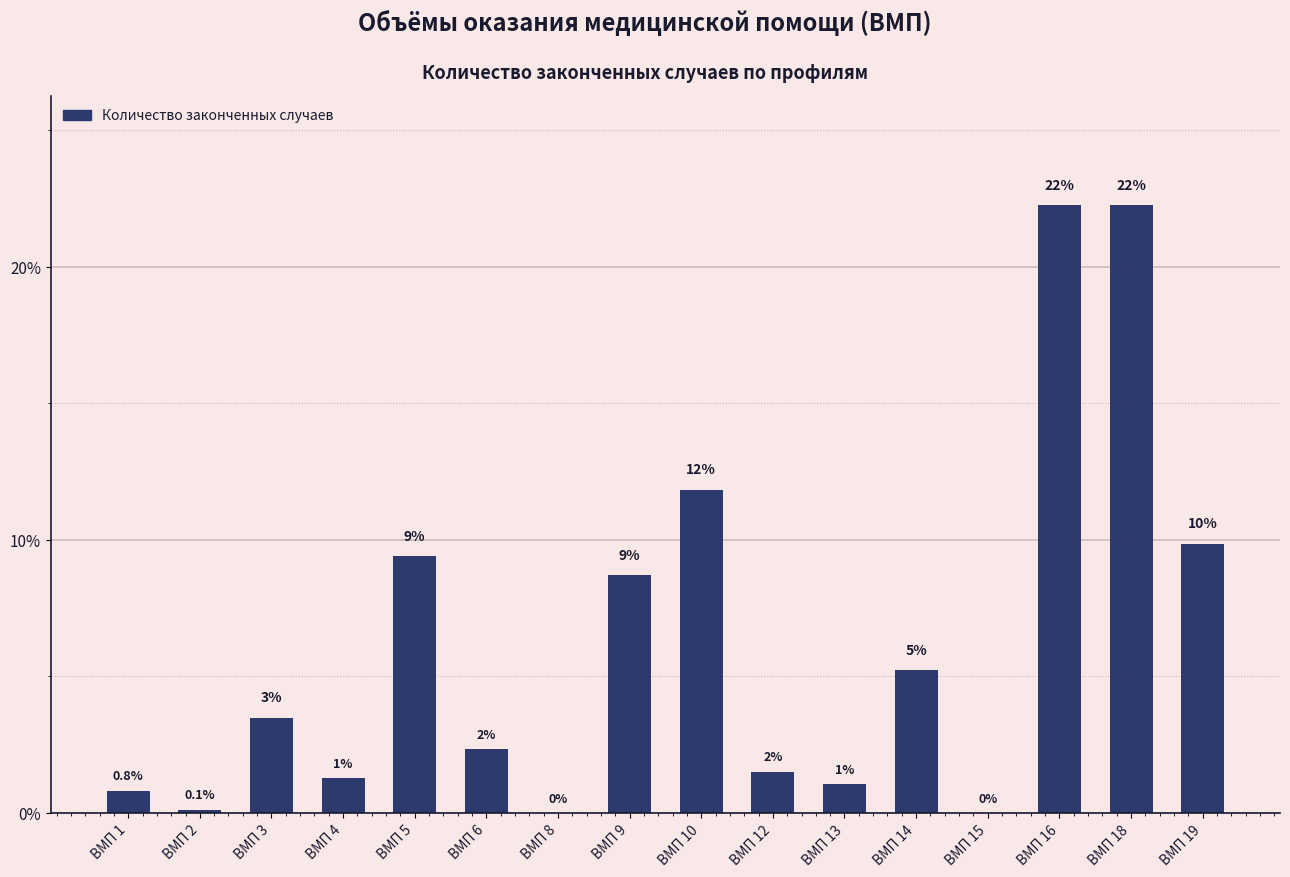

What is the change in value from ВМП 10 to ВМП 18?

+10.4